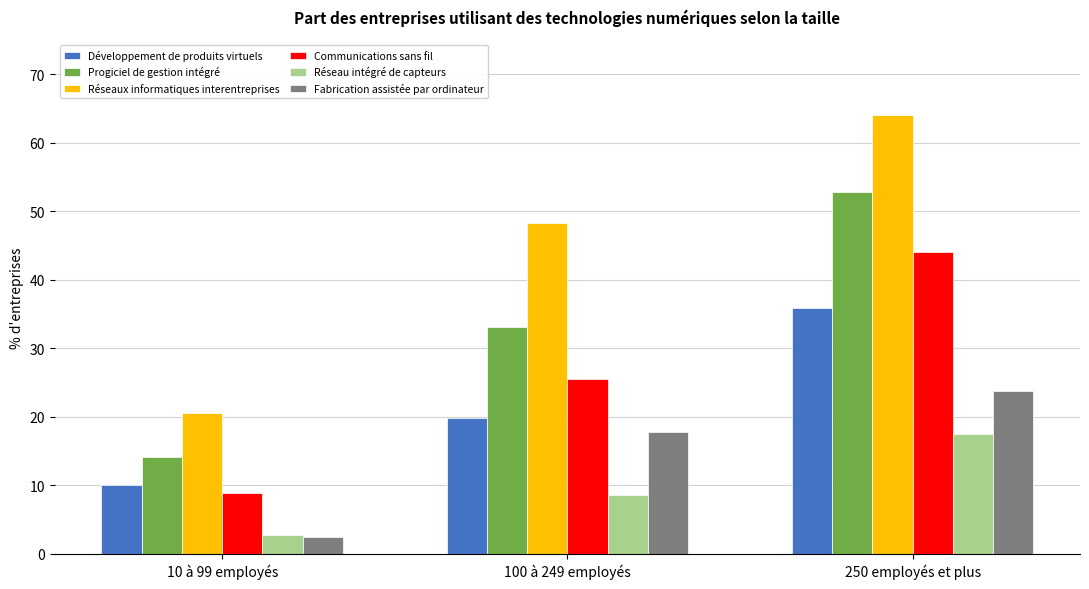

What is the greatest value displayed?

64.1